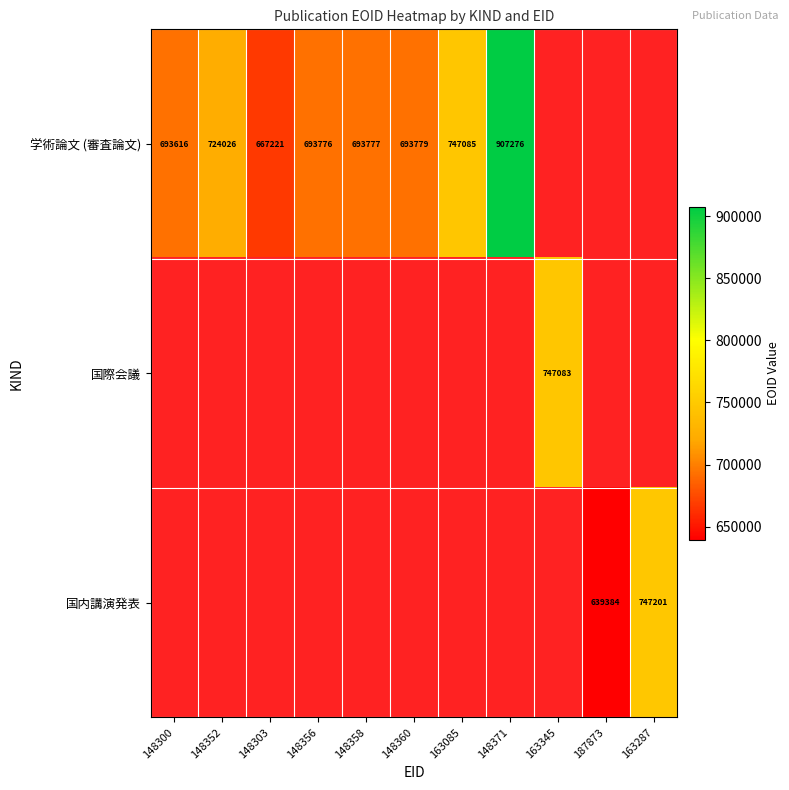

The value of 国内講演発表 at 163287 is 747201. True or false?

True